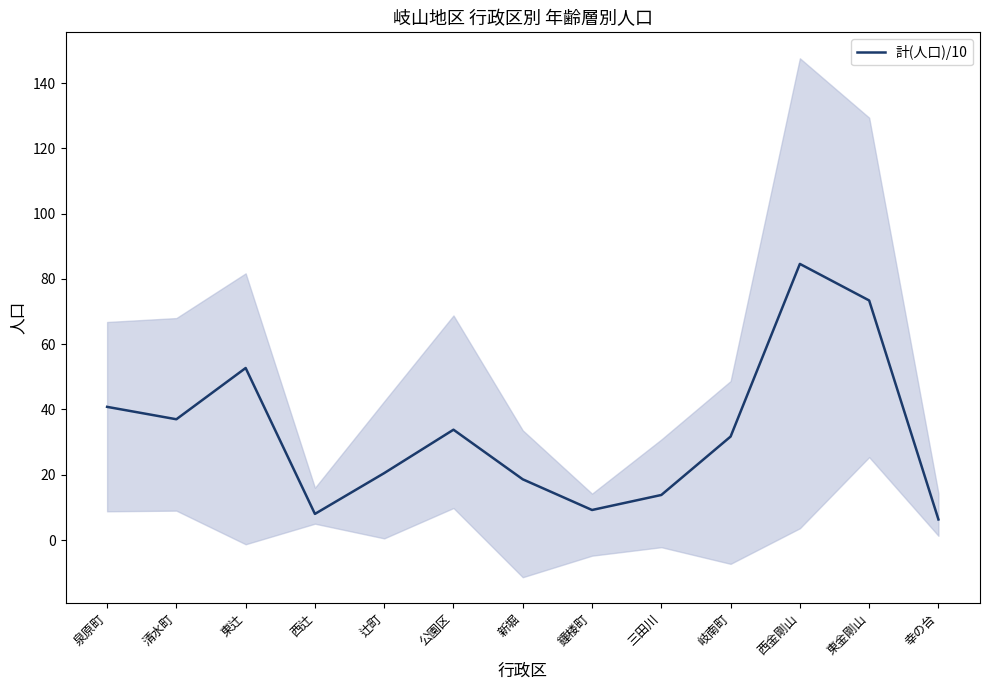

How many data points are less than 31?

6